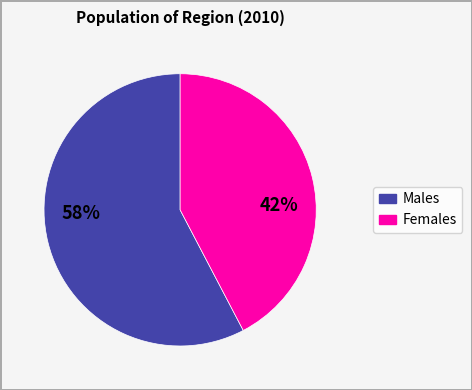

Is there any slice that represents more than half of the pie?

Yes